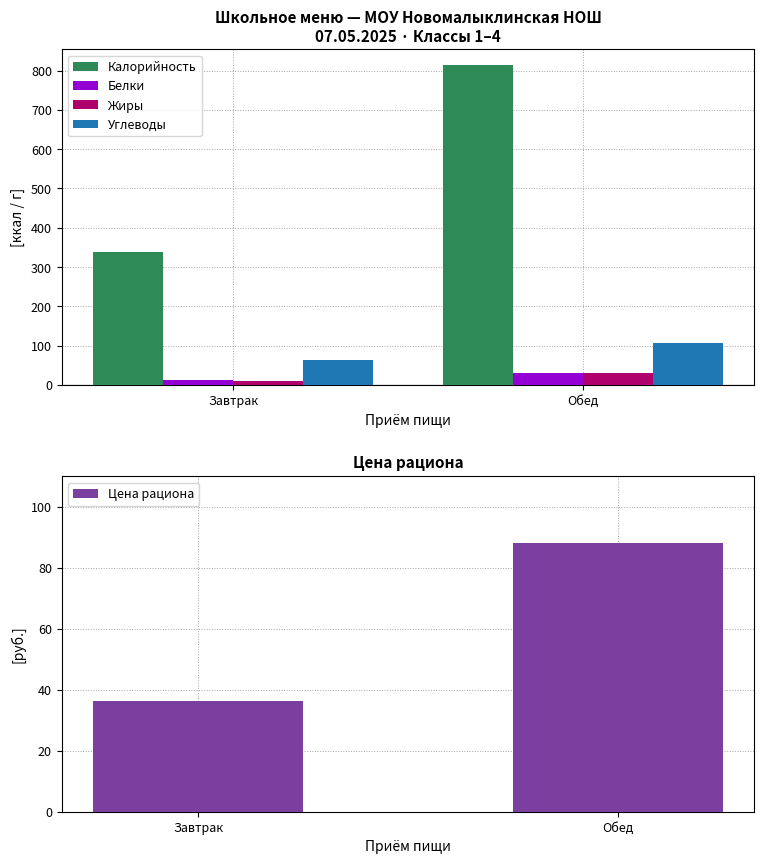

What is the label of the 1st bar from the right?

Обед